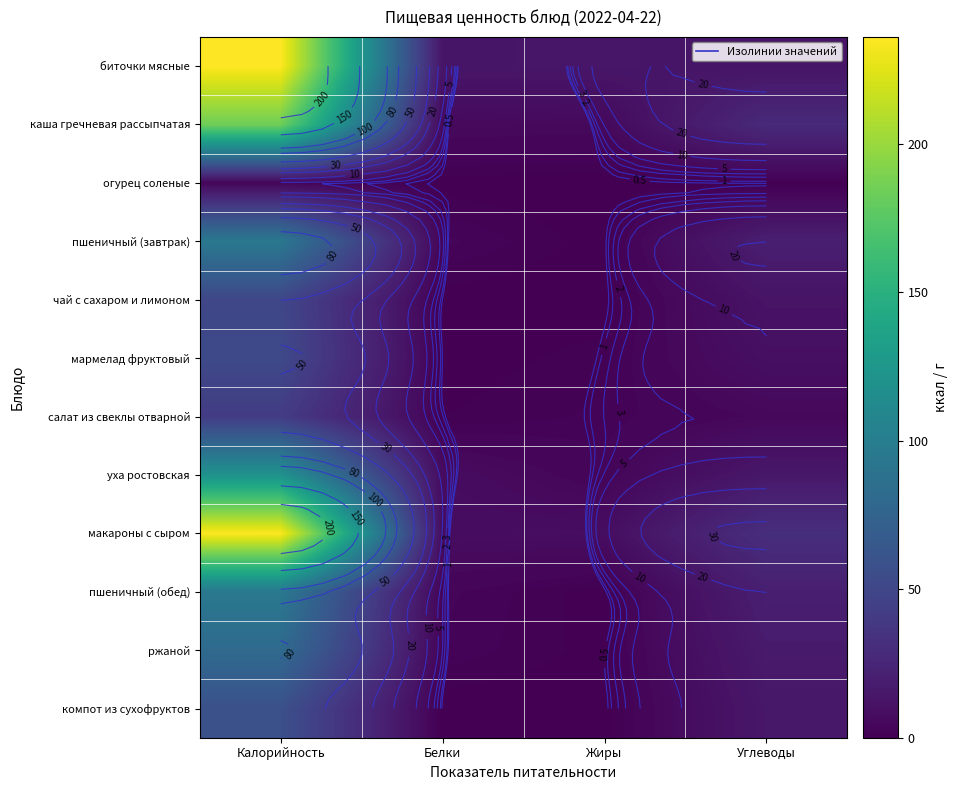

Rank the series by their maximum value, from highest to lowest.

биточки мясные, макароны с сыром, каша гречневая рассыпчатая, уха ростовская, пшеничный (завтрак), пшеничный (обед), ржаной, компот из сухофруктов, мармелад фруктовый, чай с сахаром и лимоном, салат из свеклы отварной, огурец соленые